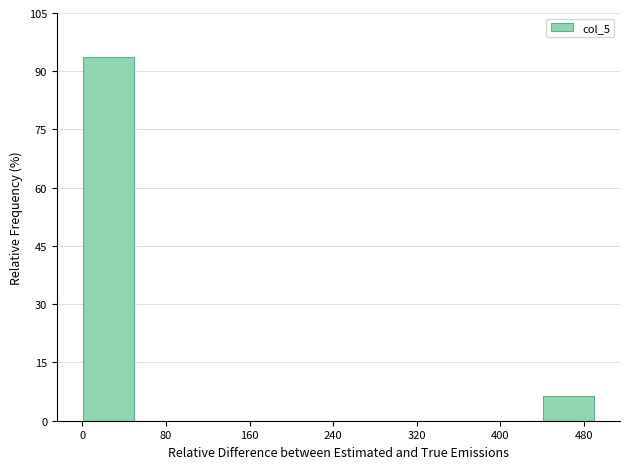

What is the height of the bar covering 440 to 490 on the x-axis? Neither the bar edges nor the heights are printed on the chart, so give them approximately, as read against the axes.

6